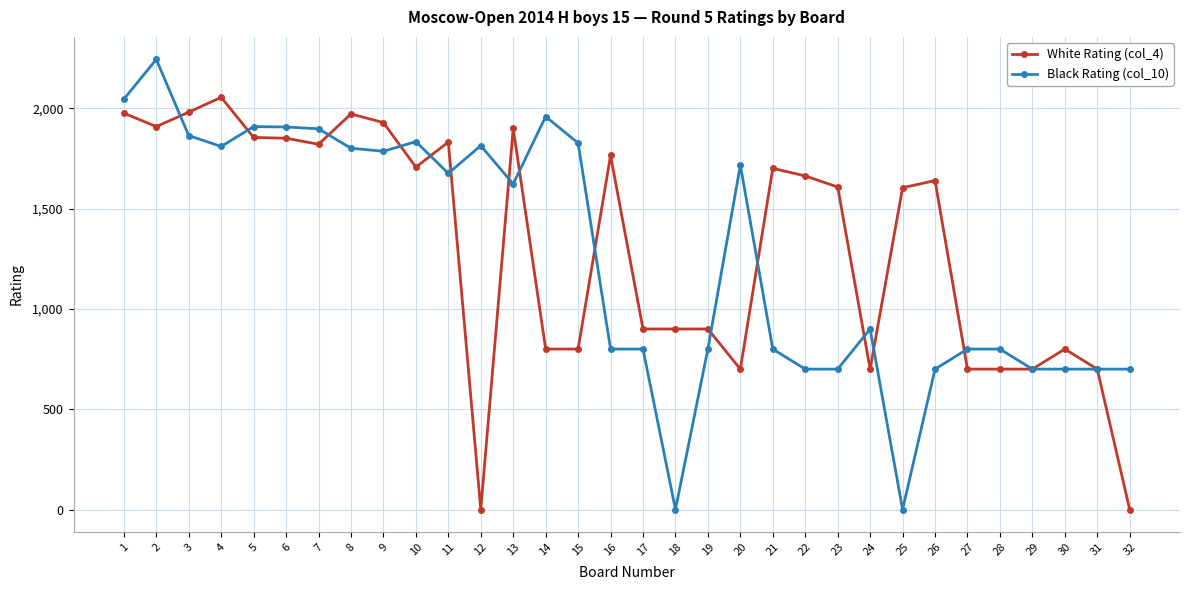

What is the value of the Black Rating (col_10) point at the 17th from the left?

800